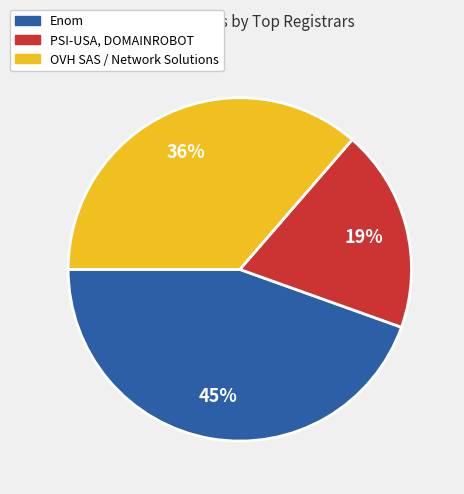

Is there a majority slice in this chart?

No